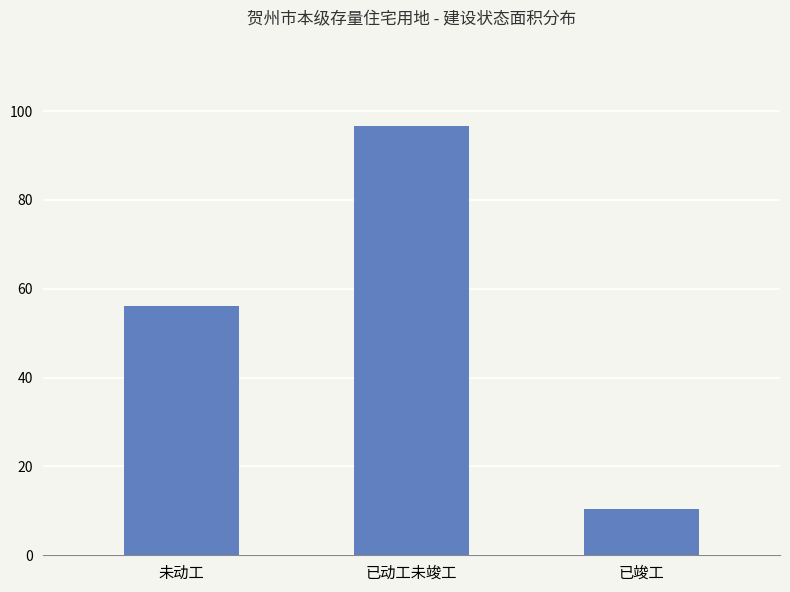

Reading left to right, list all the values displayed in this chart.

未动工=56.1	已动工未竣工=96.7	已竣工=10.3